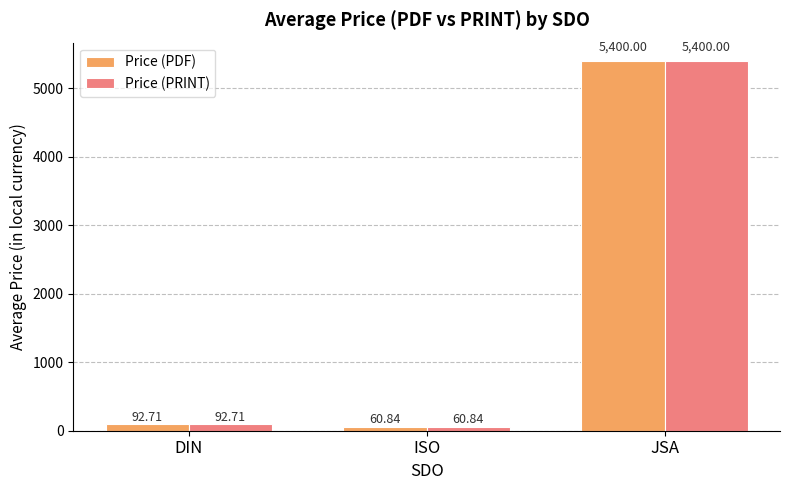

Read the Price (PRINT) value at DIN.

92.7